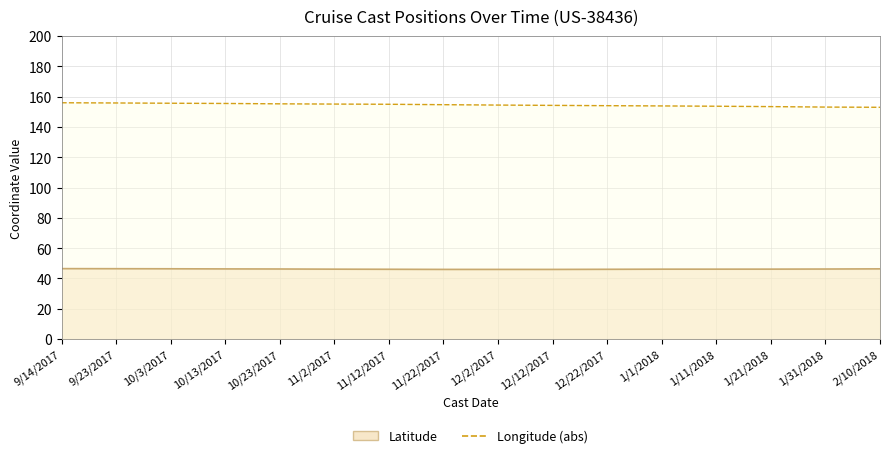

Which series has the widest spread of values?

Longitude